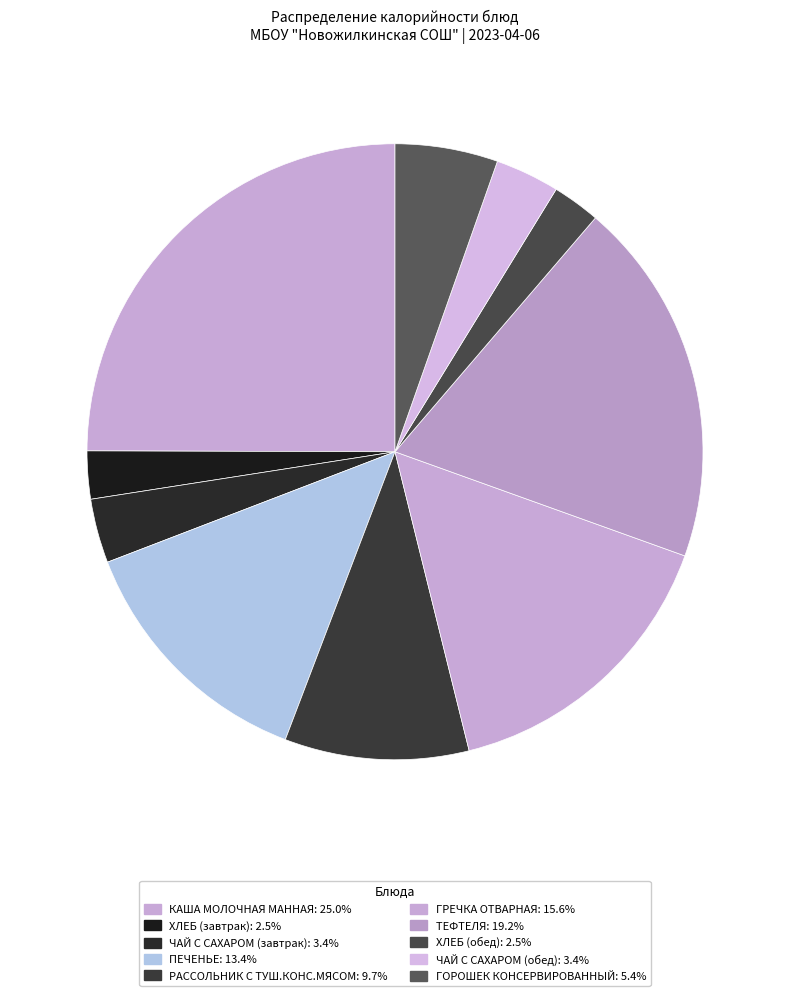

Which category has the biggest portion of the pie?

КАША МОЛОЧНАЯ МАННАЯ